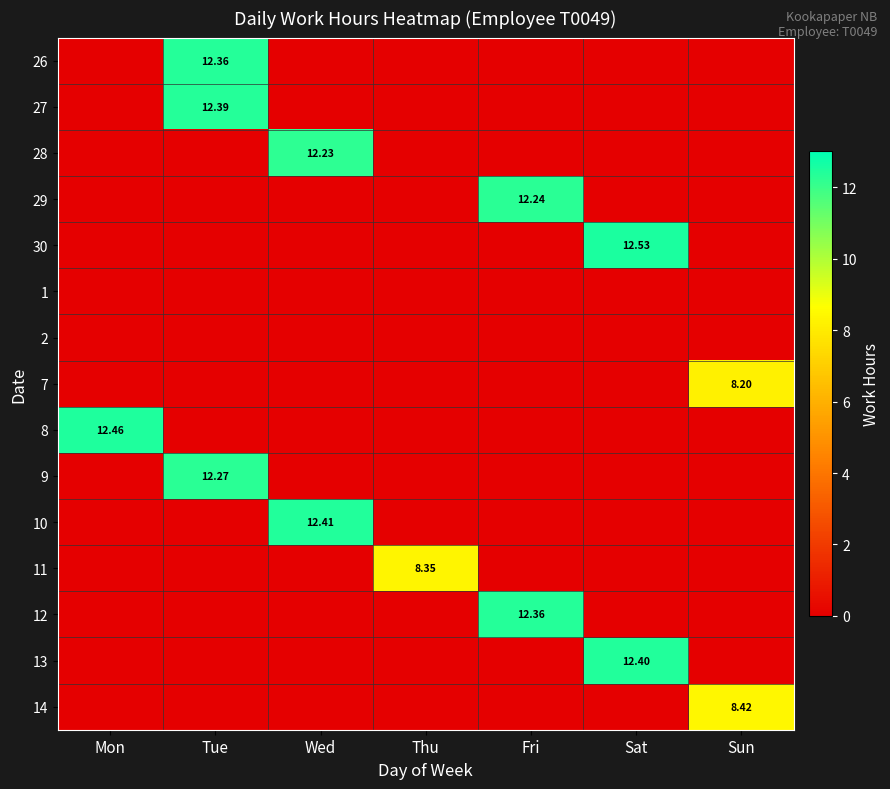

What is the average value of the 27 series?

1.8